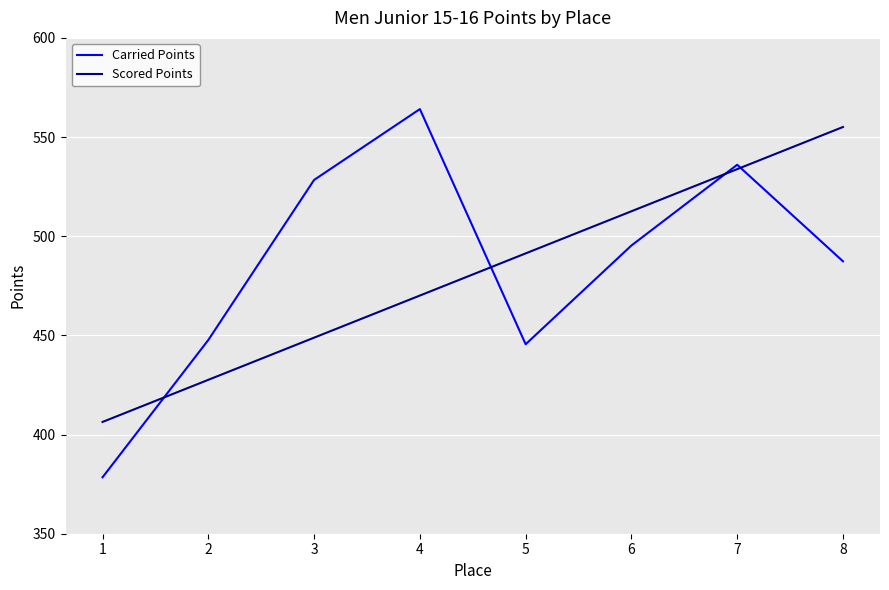

The value of Carried Points at 5 is 267.7. True or false?

False